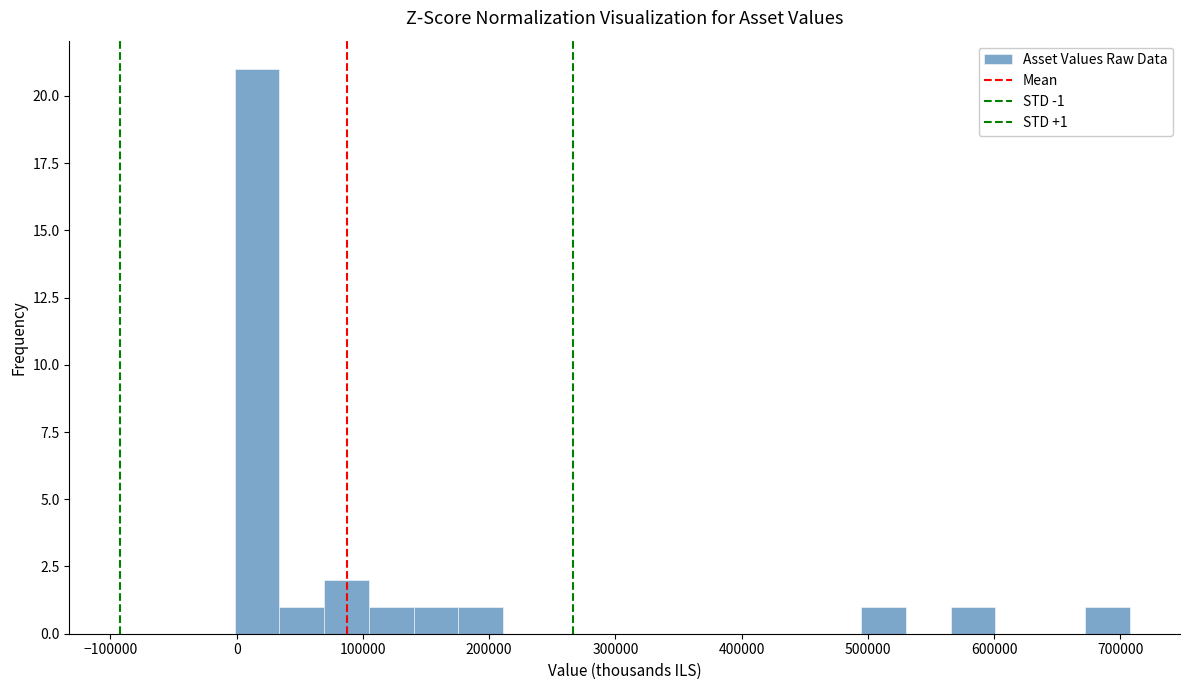

Read against the x-axis, roughly where is the centre of the tallest bar?

20000